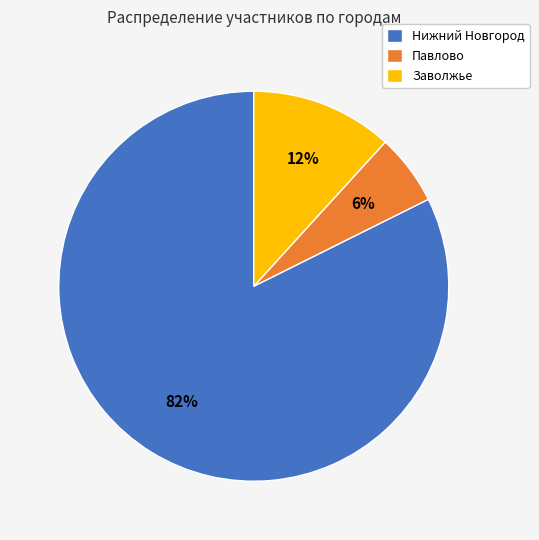

Does any single category account for the majority?

Yes